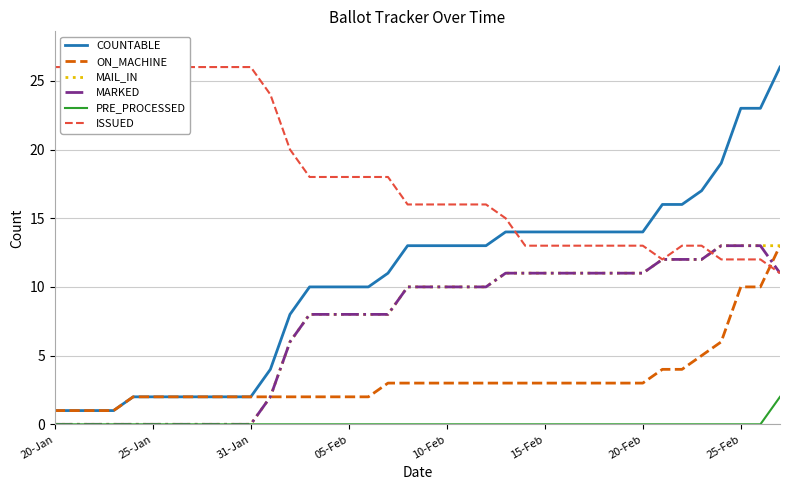

At 23, list the series in order from smallest to largest.

PRE_PROCESSED, ON_MACHINE, MAIL_IN, MARKED, COUNTABLE, ISSUED